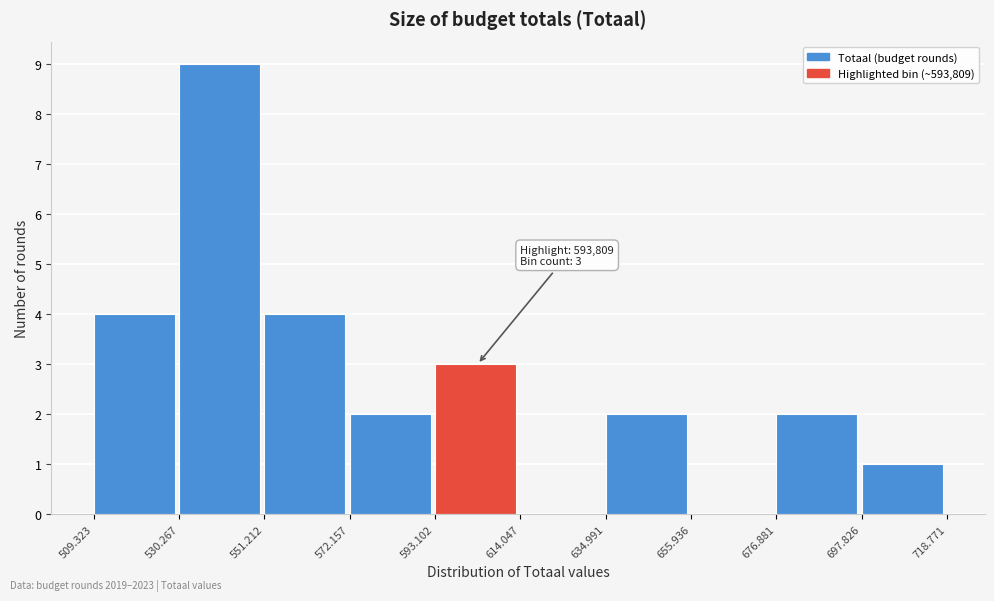

Reading left to right, list all the values displayed in this chart.

509.323=4	530.267=9	551.212=4	572.157=2	593.102=3	614.047=0	634.991=2	655.936=0	676.881=2	697.826=1